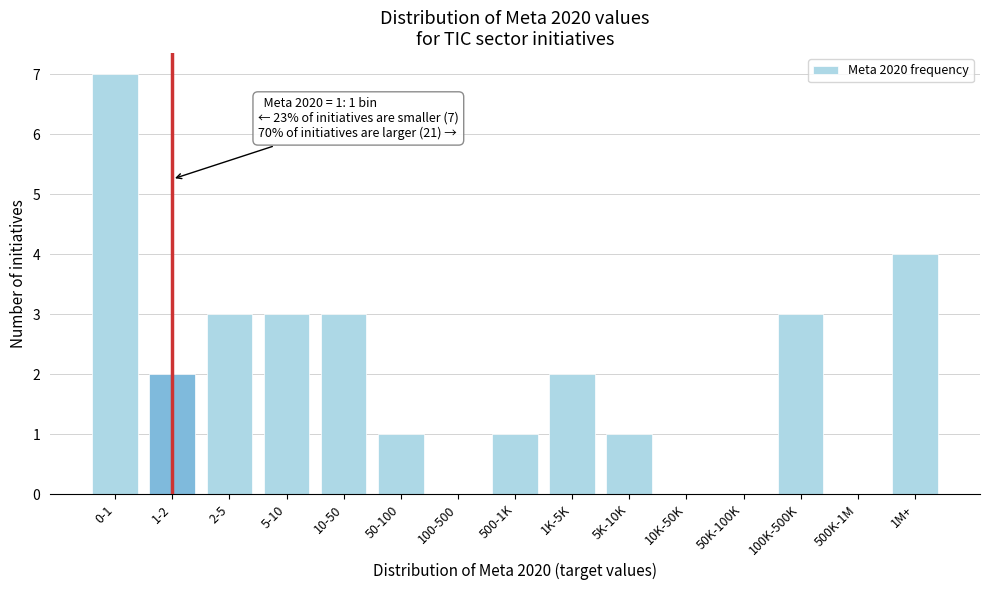

Reading left to right, transcribe all the data shown in this chart.

0-1=7	1-2=2	2-5=3	5-10=3	10-50=3	50-100=1	100-500=0	500-1K=1	1K-5K=2	5K-10K=1	10K-50K=0	50K-100K=0	100K-500K=3	500K-1M=0	1M+=4